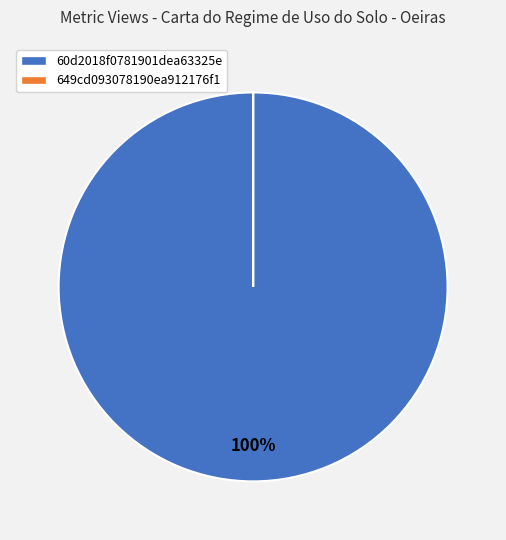

What is the majority slice?

60d2018f0781901dea63325e